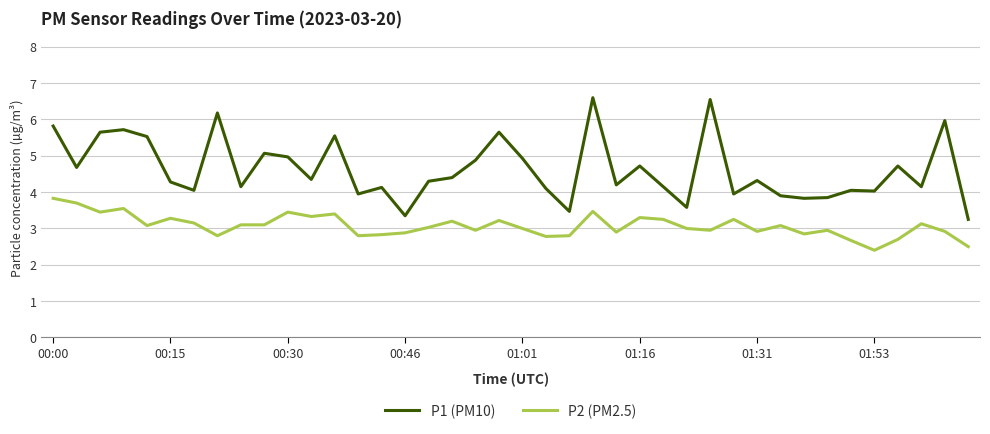

What is the maximum value shown in the chart?

6.6